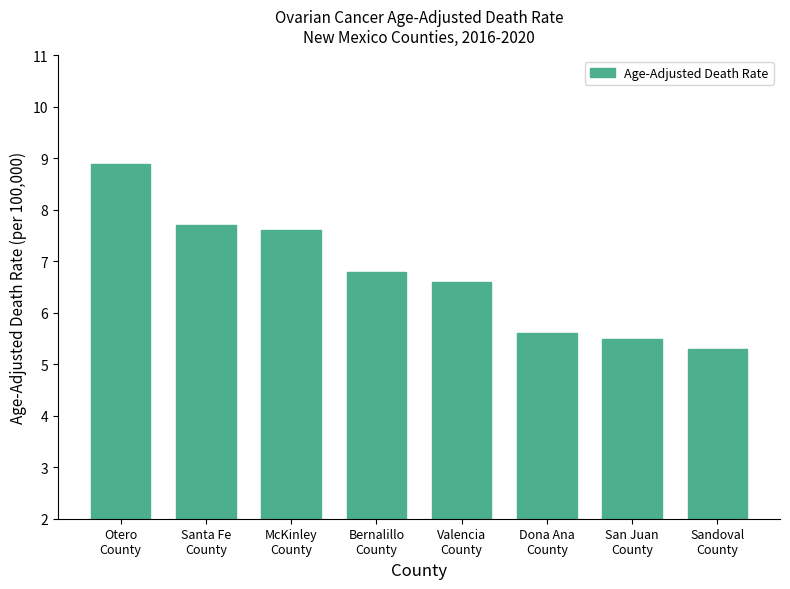

List the labels in order of value, largest first.

Otero
County, Santa Fe
County, McKinley
County, Bernalillo
County, Valencia
County, Dona Ana
County, San Juan
County, Sandoval
County